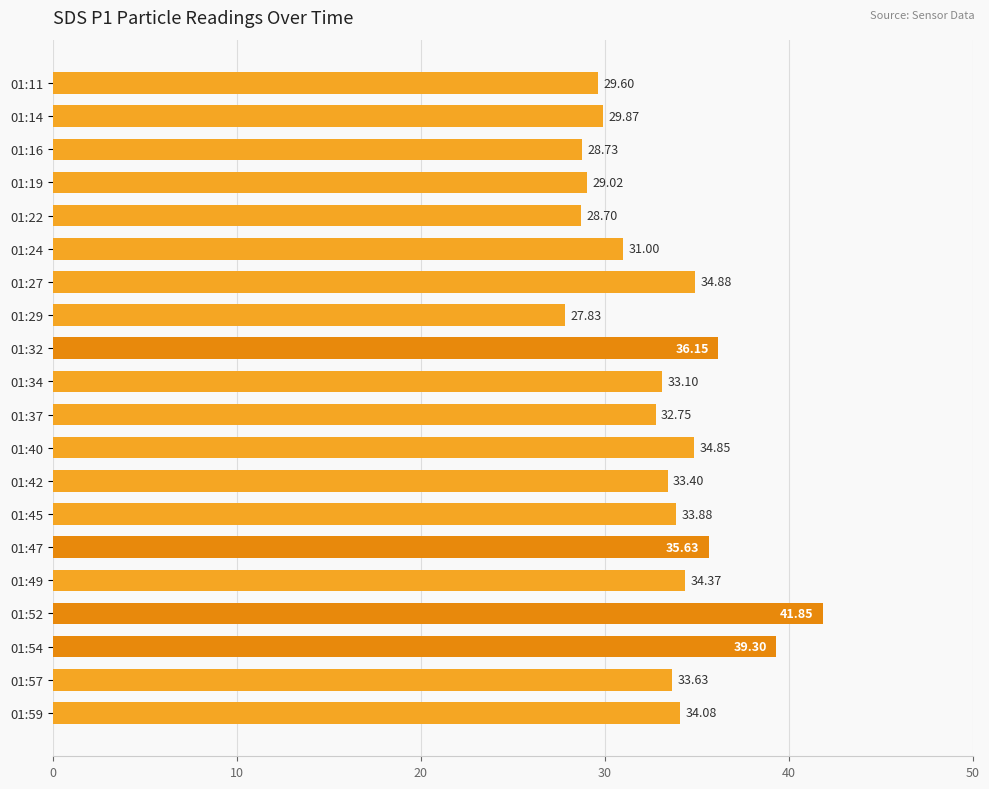

What is the difference between the maximum and minimum values?

14.0